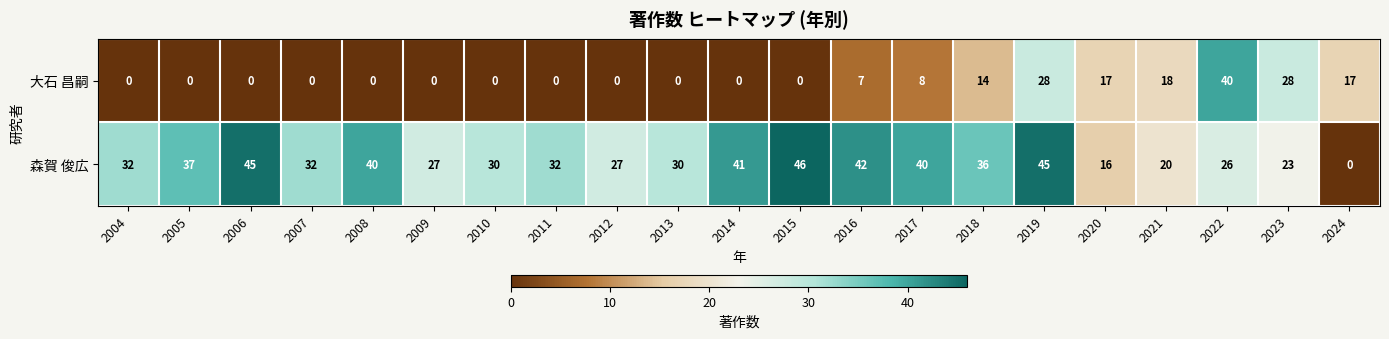

Between 2007 and 2012, which series saw the biggest shift?

森賀 俊広